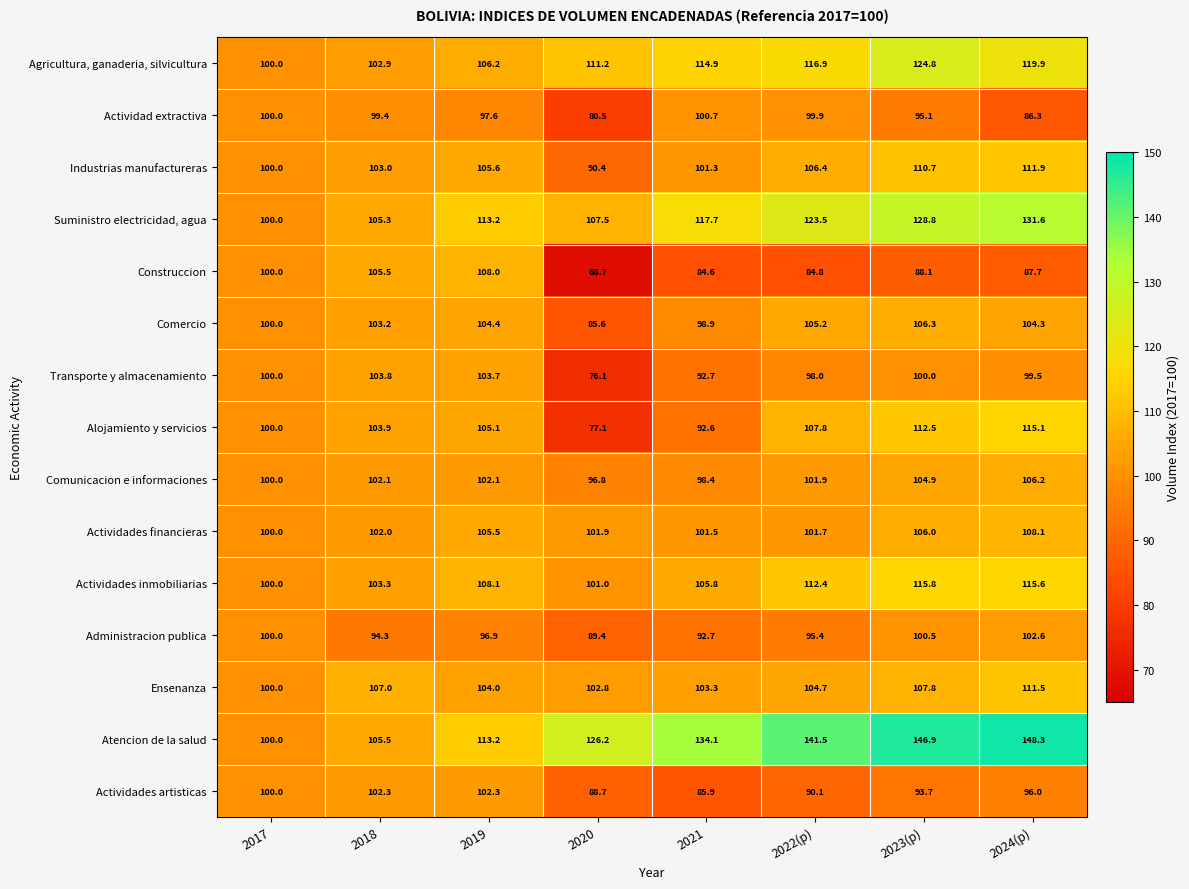

What value does the Transporte y almacenamiento series have at 2024(p)?

99.5